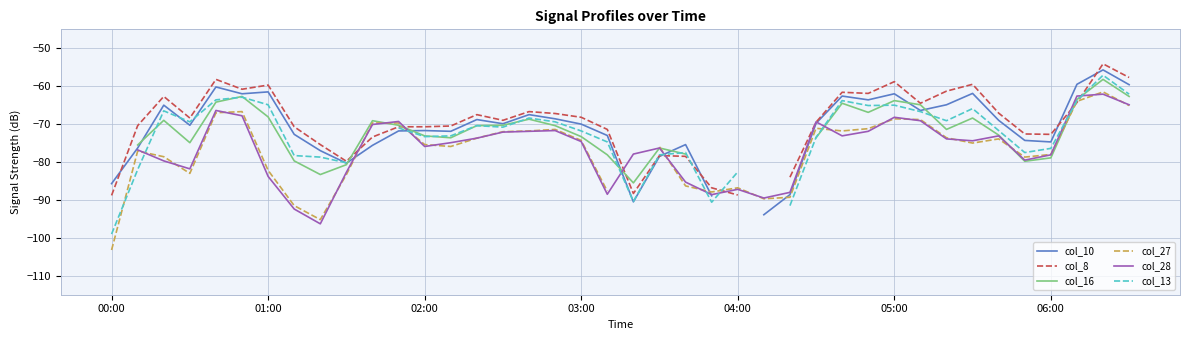

At which category is the sum across all series the highest?

38